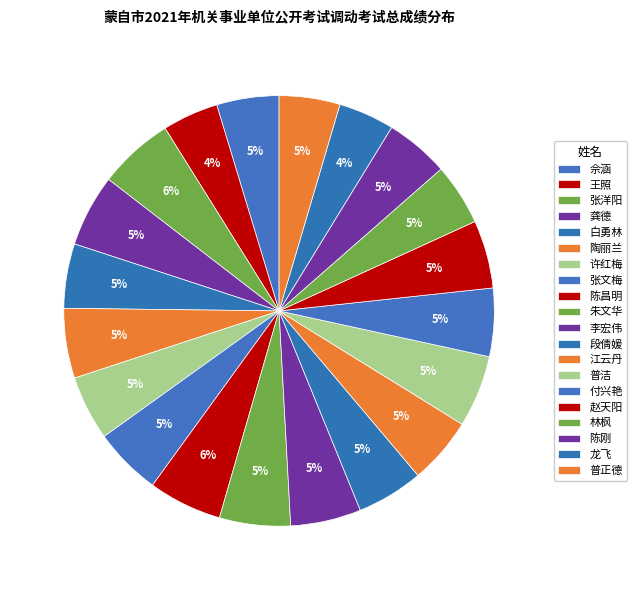

Which category has the smallest portion of the pie?

龙飞